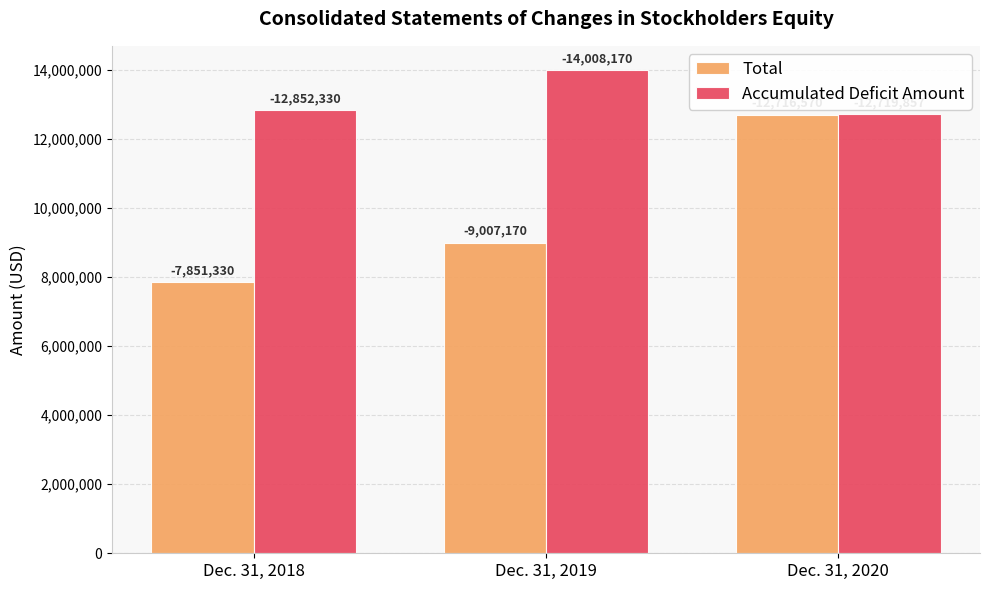

What is the minimum value shown in the chart?

7851330